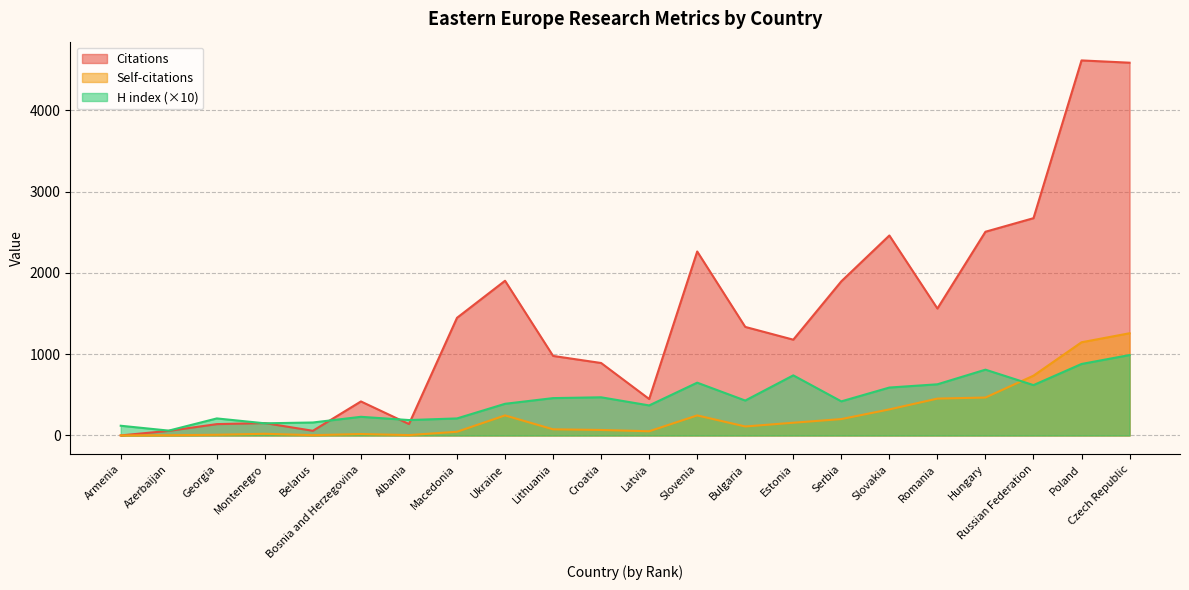

Which category has the lowest value in the Self-citations series?

Armenia